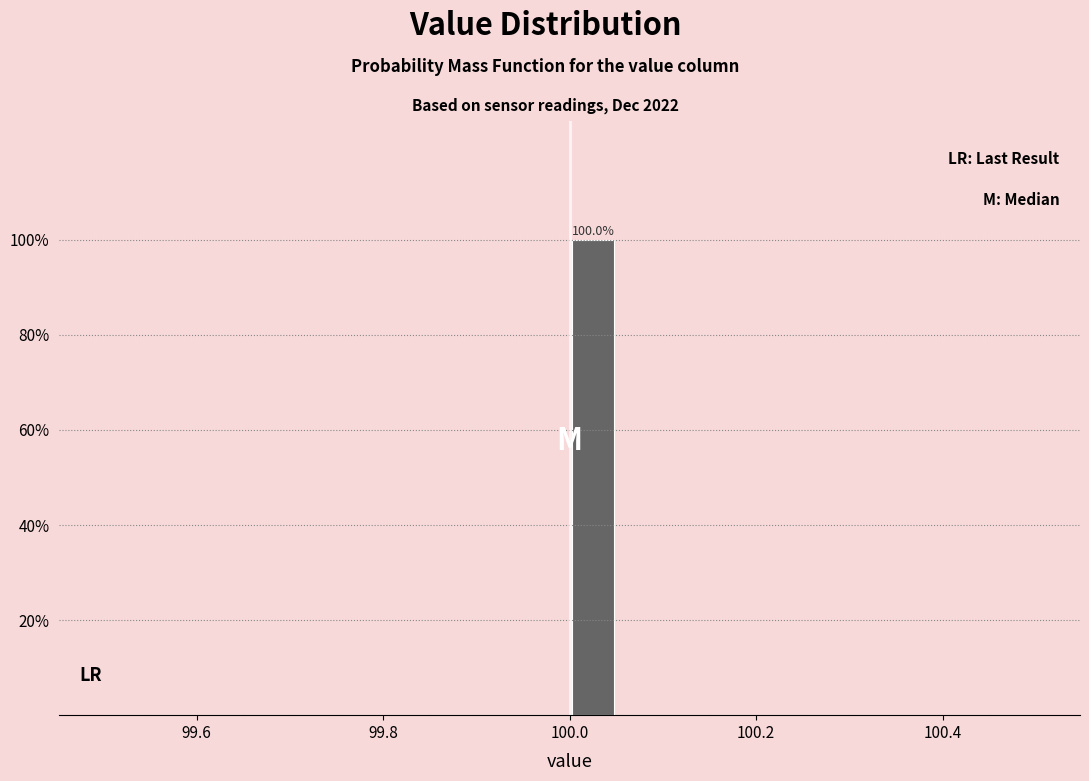

Around what value on the x-axis is the tallest bar? Give the approximate position of its centre, as read against the axis.

100.02